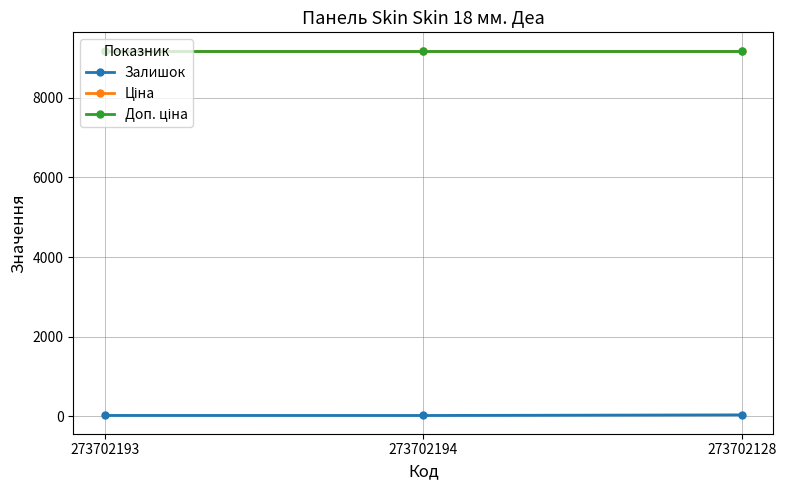

Reading left to right, what are all the values shown in this chart?

Залишок: 20.0	19.0	34.0
Ціна: 9185.9	9185.9	9185.9
Доп. ціна: 9185.9	9185.9	9185.9